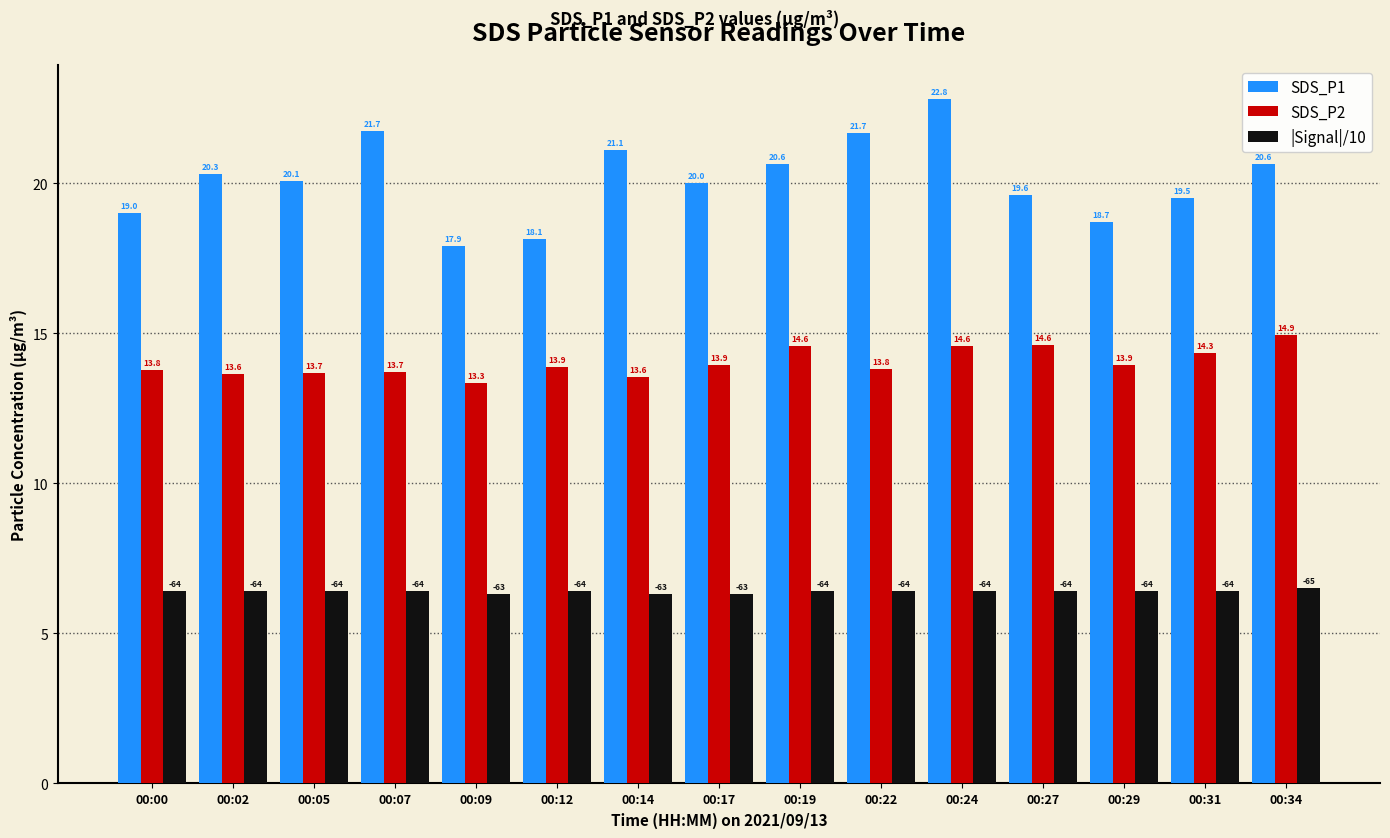

Between 00:07 and 00:09, which series saw the biggest shift?

SDS_P1